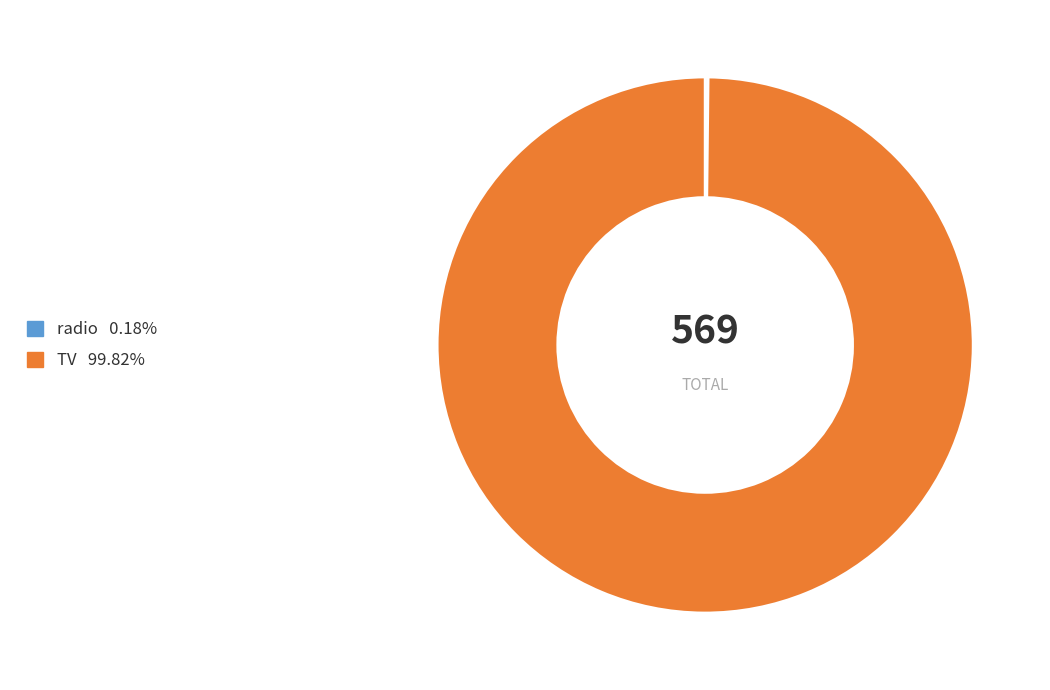

What is the largest slice in the pie chart?

TV